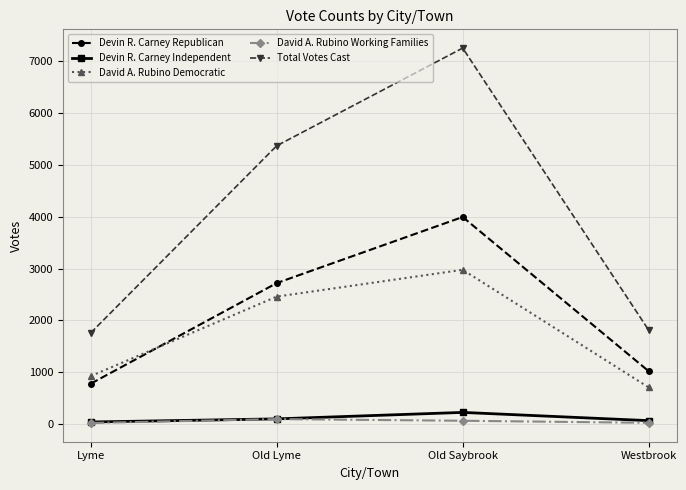

In David A. Rubino Working Families, how many points are higher than both neighbors (excluding endpoints)?

1